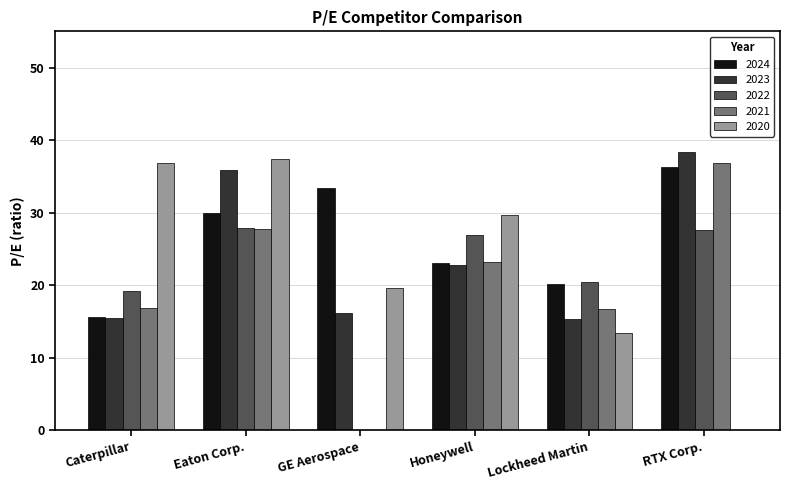

How many distinct data groups are displayed?

5